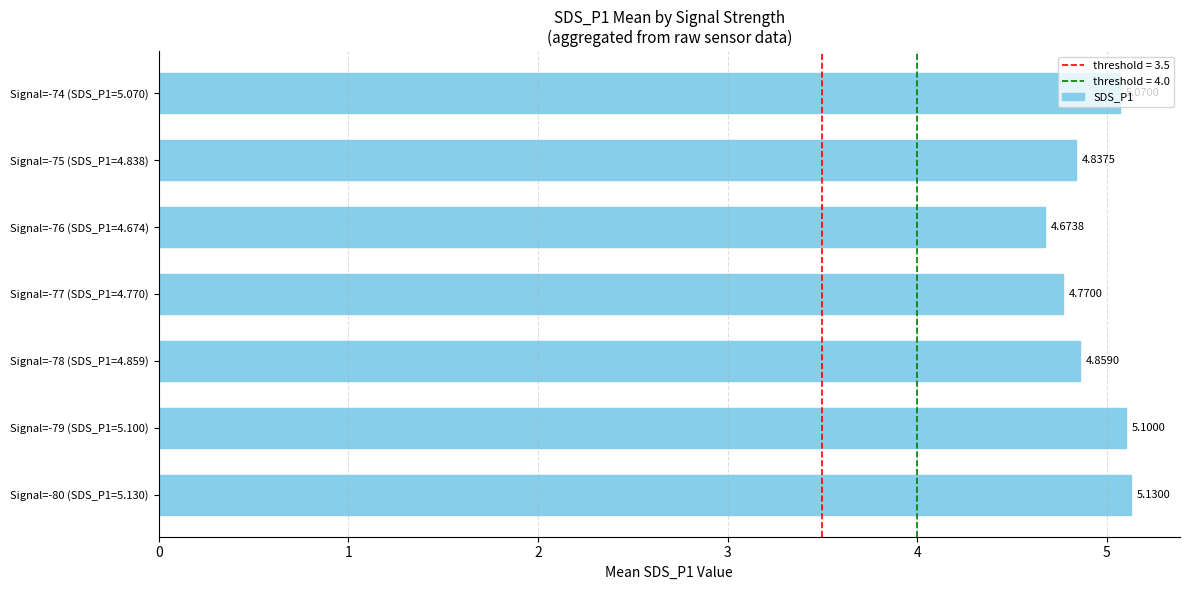

What is the sum of all values?

34.4